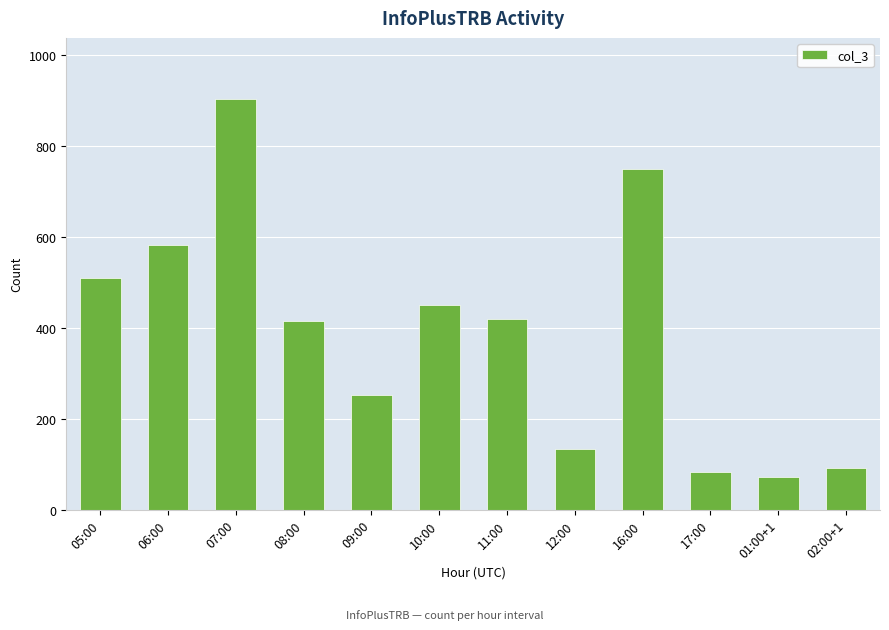

Which category has the lowest value across all series?

01:00+1